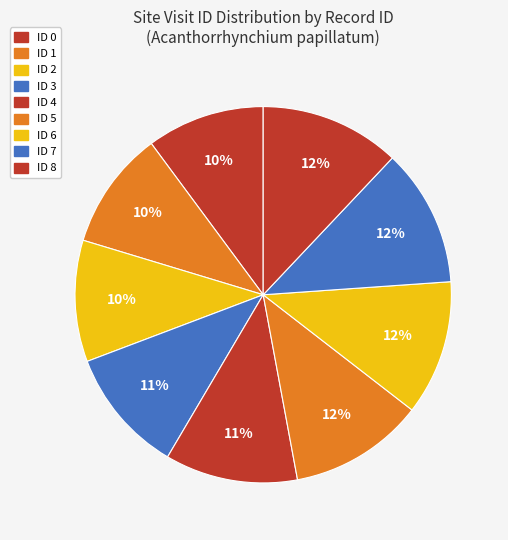

Count the number of slices in the pie.

9